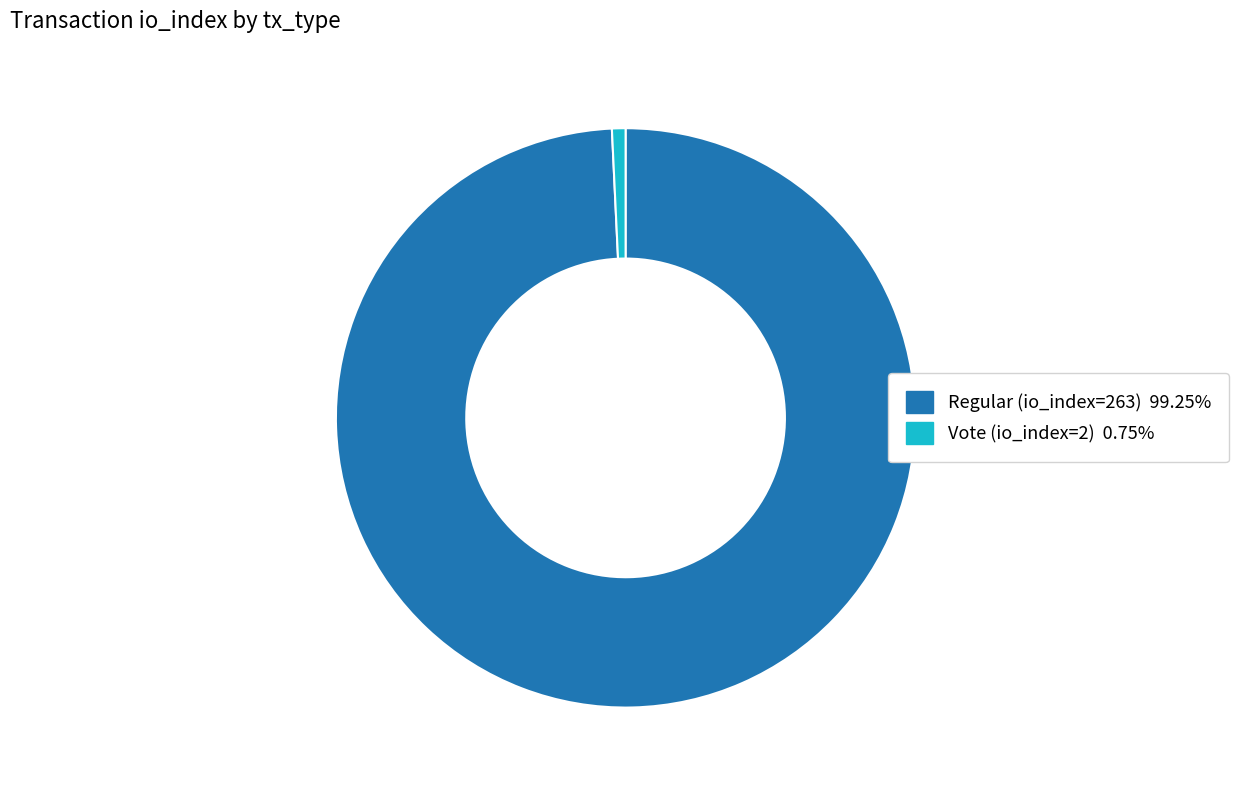

Rank the categories by value from lowest to highest.

Vote (io_index=2), Regular (io_index=263)